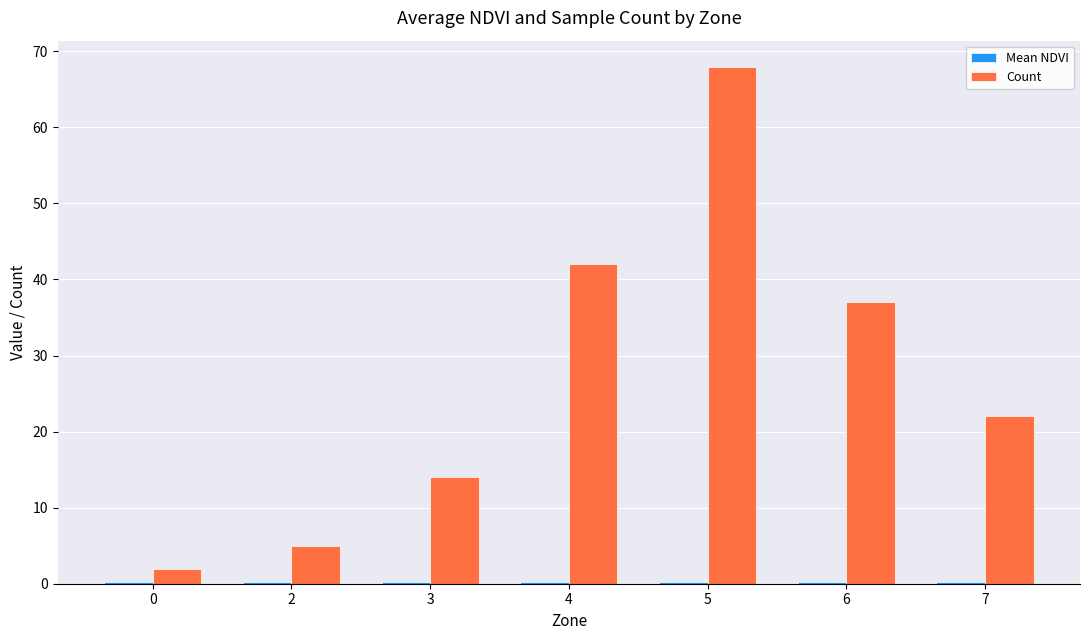

How many categories are shown in the chart?

7